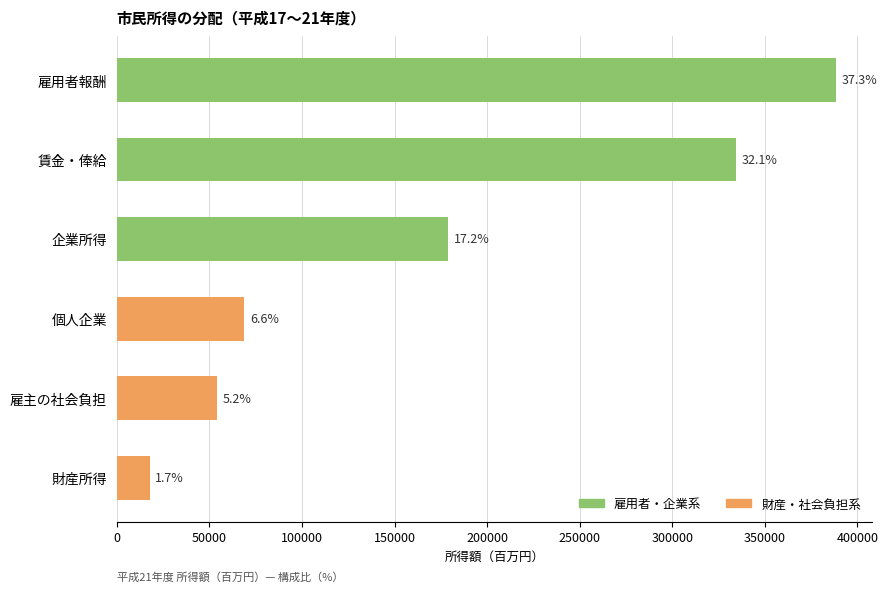

How many bars are there in total?

6